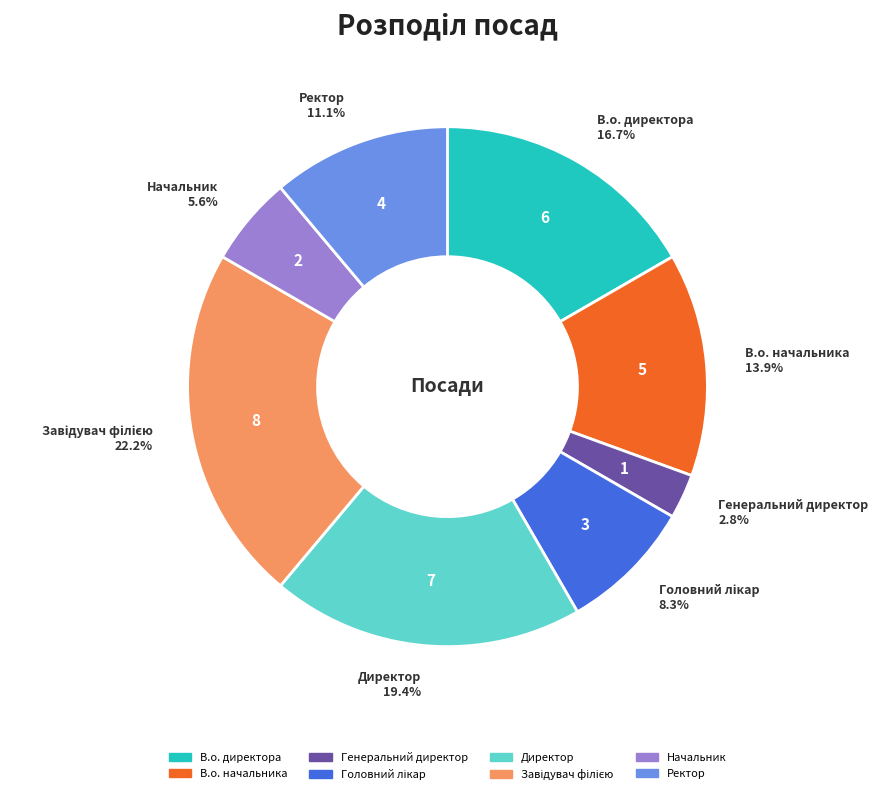

Approximately how many times larger is the value at Ректор compared to Директор?

0.6